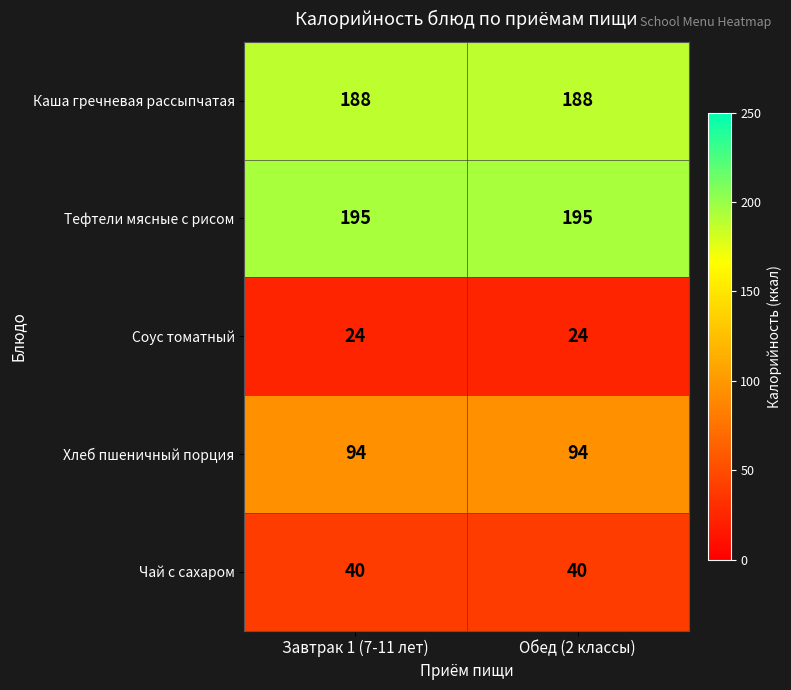

What is the difference between the highest and lowest values at Завтрак 1 (7-11 лет)?

171